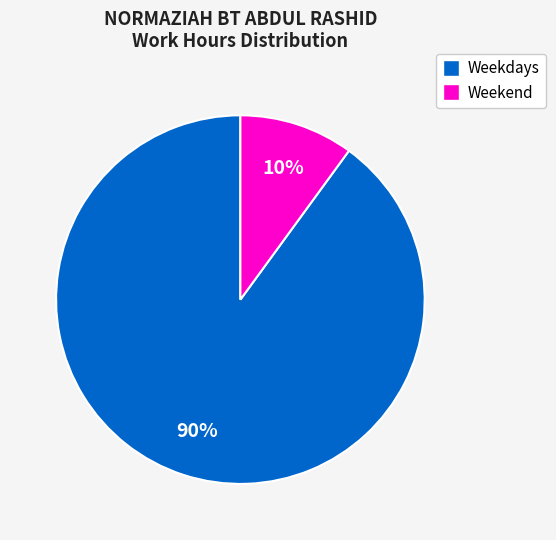

To the nearest percent, what is the difference between the largest and smallest slice percentages?

80%